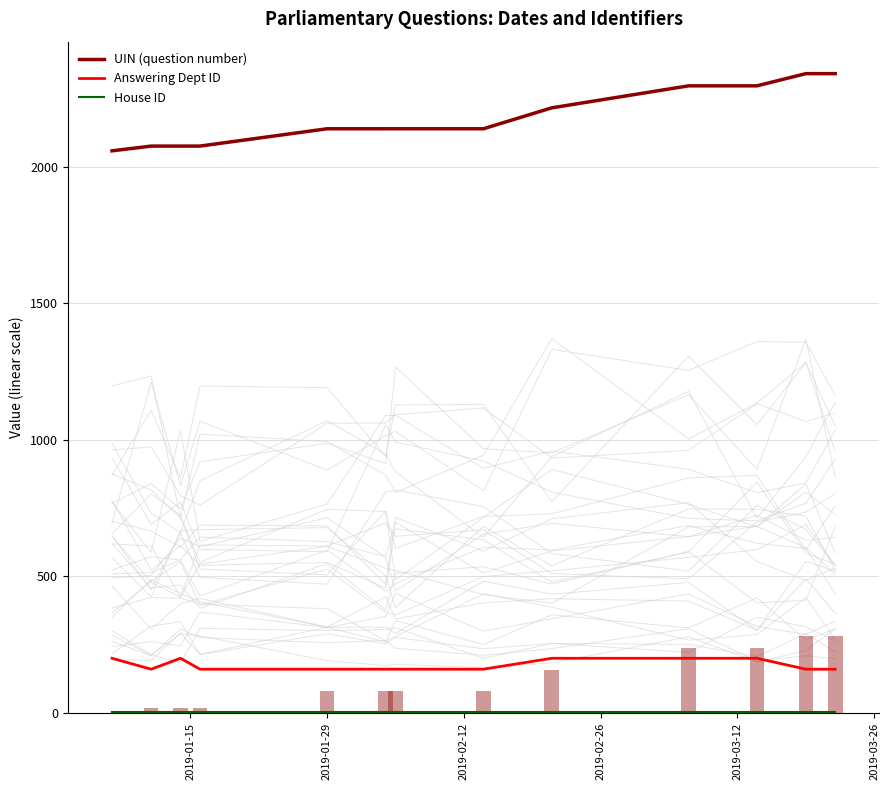

What is the difference between the maximum and second lowest values in the Answering Dept ID series?

40.0